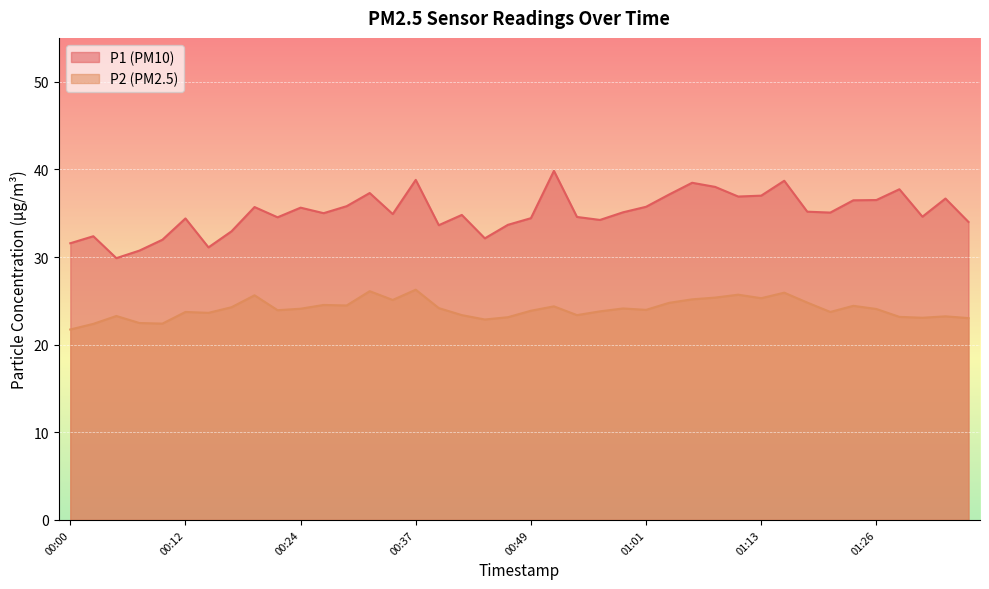

Reading left to right, transcribe all the data shown in this chart.

P1: 31.6	32.4	29.9	30.7	32.0	34.4	31.1	32.9	35.7	34.5	35.6	35.0	35.8	37.3	34.9	38.8	33.6	34.8	32.1	33.7	34.4	39.8	34.6	34.2	35.1	35.7	37.1	38.5	38.0	36.9	37.0	38.7	35.2	35.1	36.5	36.5	37.7	34.6	36.7	34.0
P2: 21.7	22.4	23.3	22.5	22.4	23.7	23.6	24.3	25.6	23.9	24.1	24.5	24.5	26.1	25.1	26.3	24.2	23.4	22.9	23.1	23.9	24.4	23.4	23.8	24.1	24.0	24.8	25.2	25.4	25.7	25.3	25.9	24.8	23.7	24.4	24.1	23.2	23.1	23.2	23.0